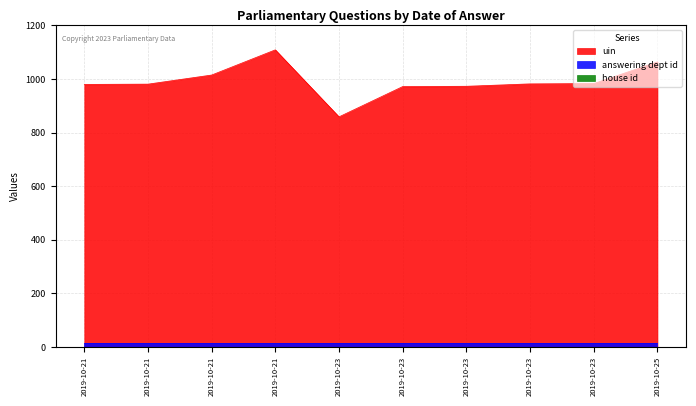

What is the difference between the second highest and minimum values in the uin series?

205